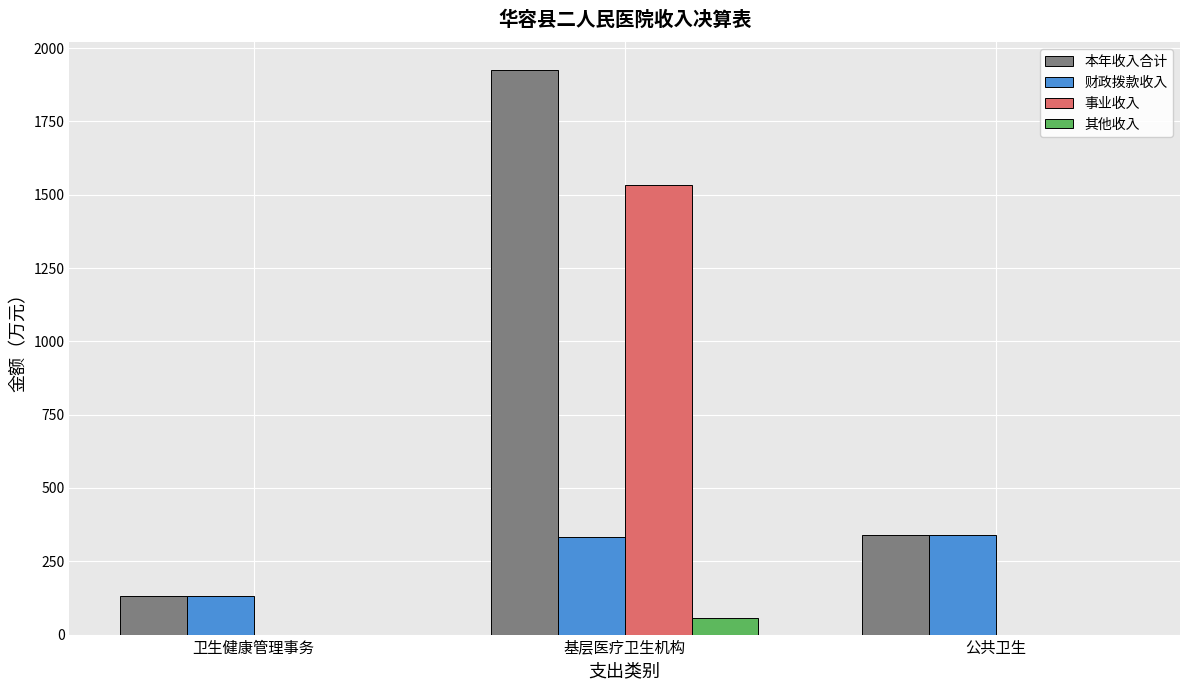

What is the sum of the 事业收入 values at 卫生健康管理事务 and 基层医疗卫生机构?

1532.9